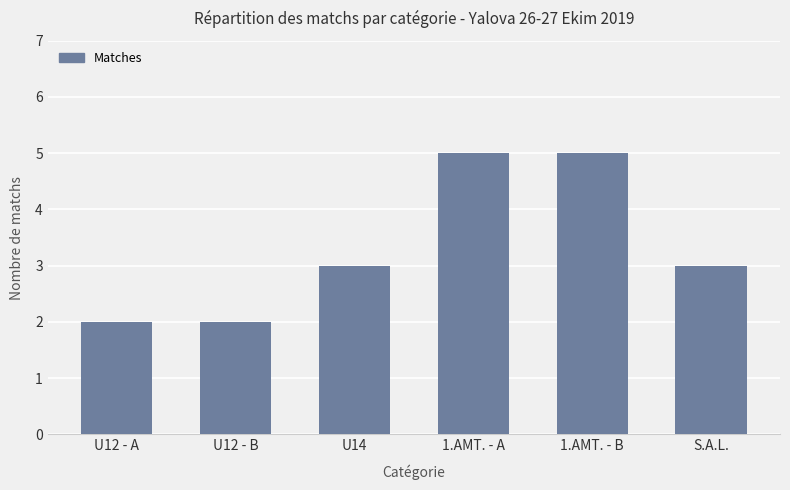

The chart shows a value of 3 at U12 - B. True or false?

False